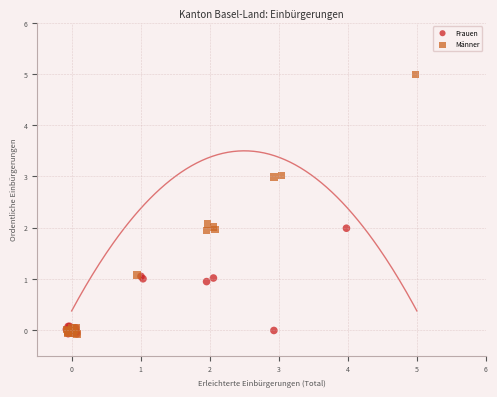

Which series contains the highest Y value?

Männer